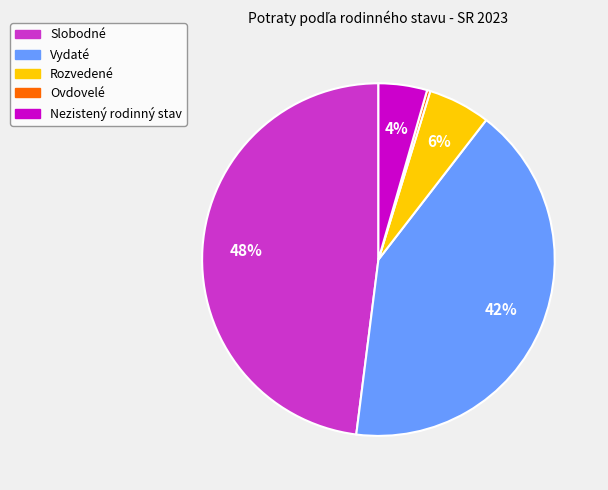

To the nearest percent, what portion does Nezistený rodinný stav represent?

4%